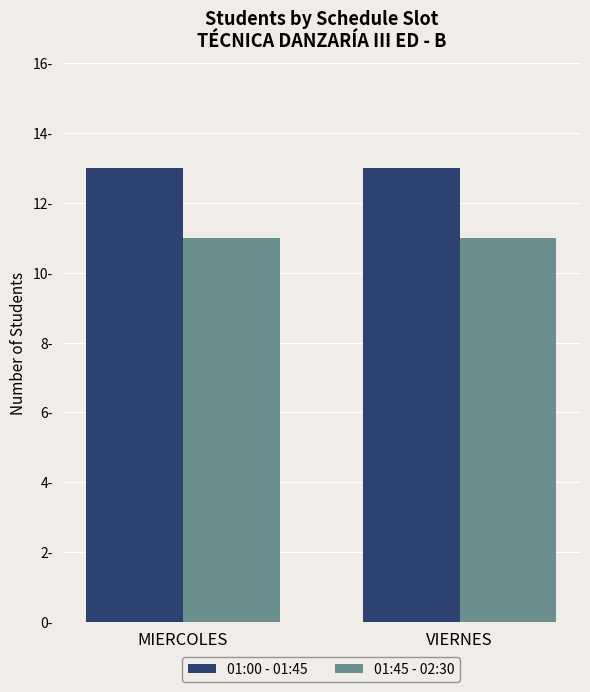

Between MIERCOLES and VIERNES, which series saw the biggest shift?

01:00 - 01:45